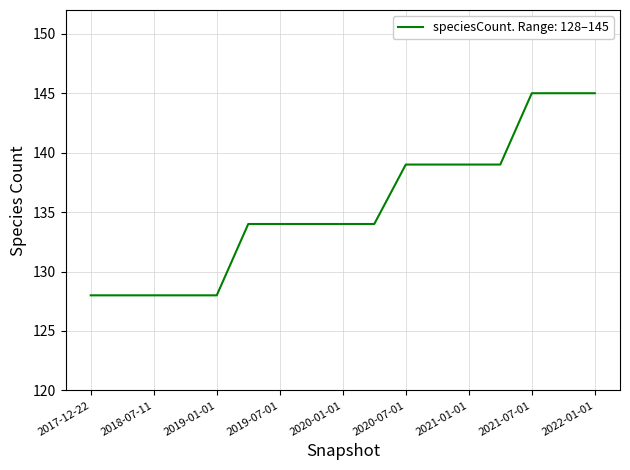

What is the difference between the maximum and minimum values?

17